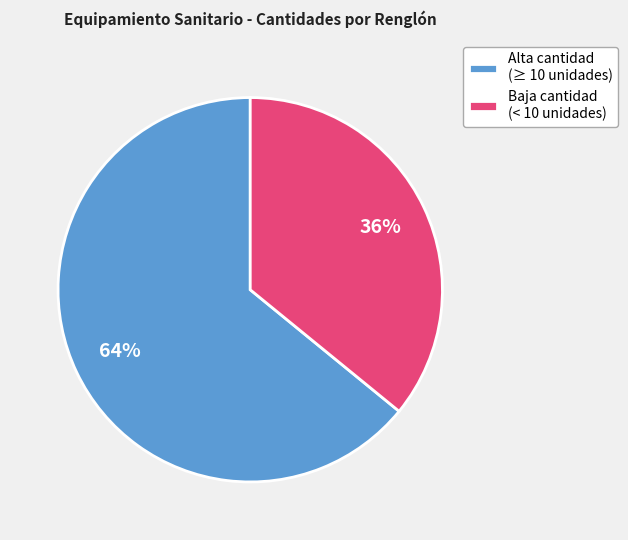

Which slice is the largest?

Alta cantidad (≥ 10 unidades)